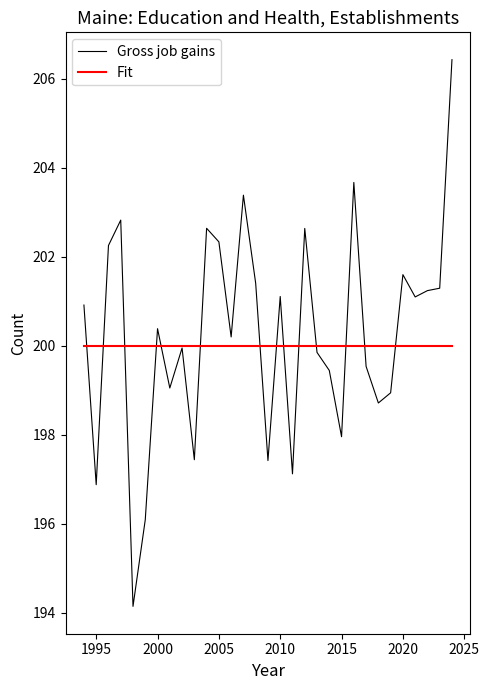

What is the greatest value displayed?

206.4